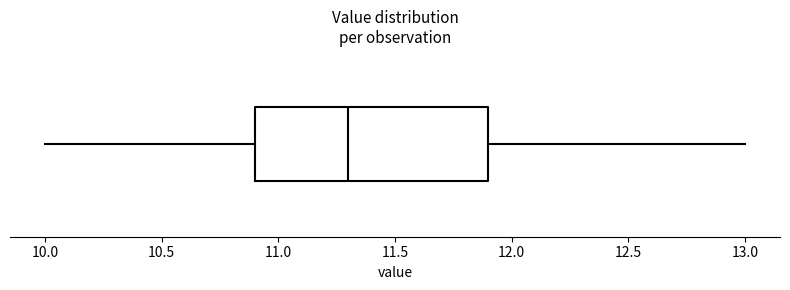

Read this box plot against the x-axis: the position of the median line, the range covered by the box, and the ends of both whiskers. The values are not printed on the chart, so give them approximately, as read against the axis.

median 11.3, box 10.9 to 11.9, whiskers 10.0 to 13.0